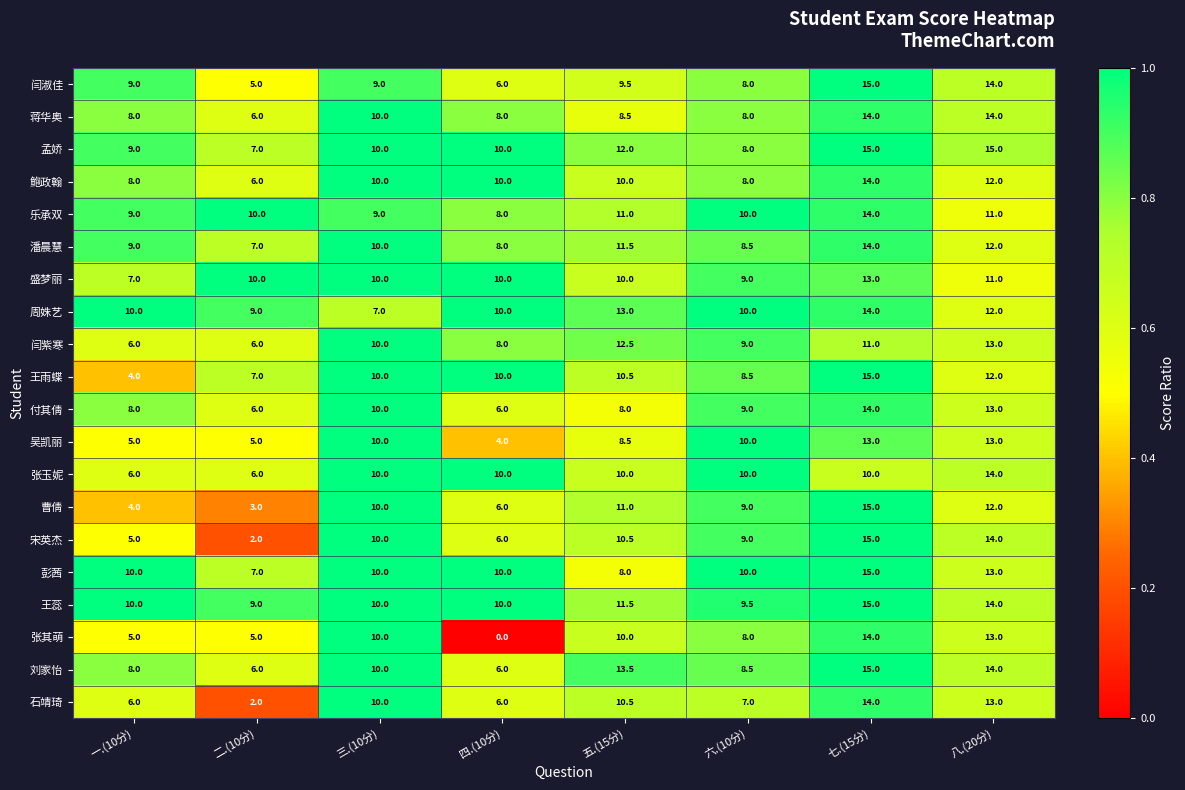

Which series has the largest total across all categories?

王蕊